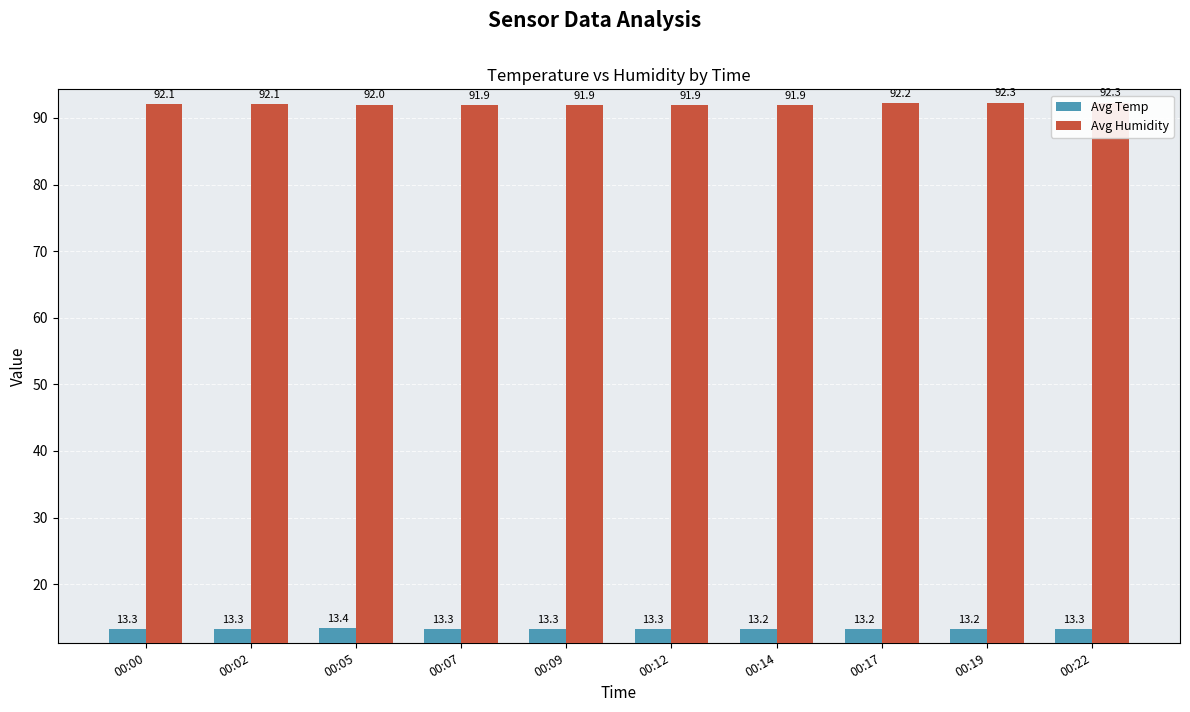

What is the approximate value of Avg Temp at 00:00?

13.3